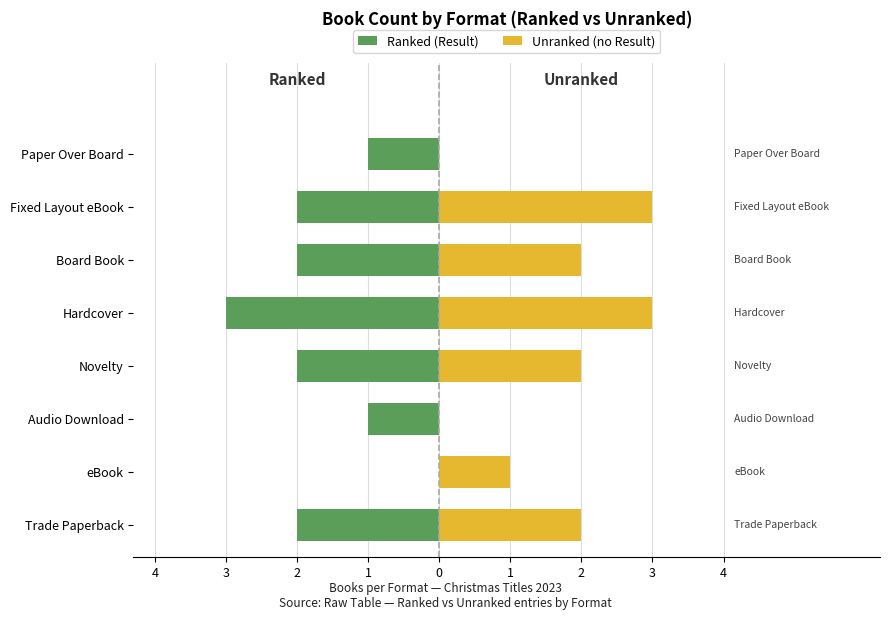

True or false: Unranked (no Result) has a value of 3 at 4.

False